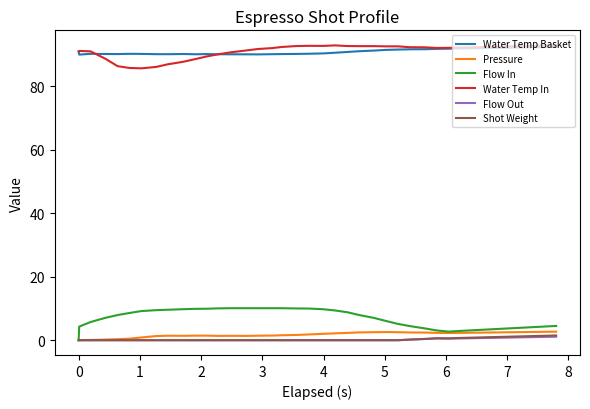

What is the maximum value for Flow In?

10.1